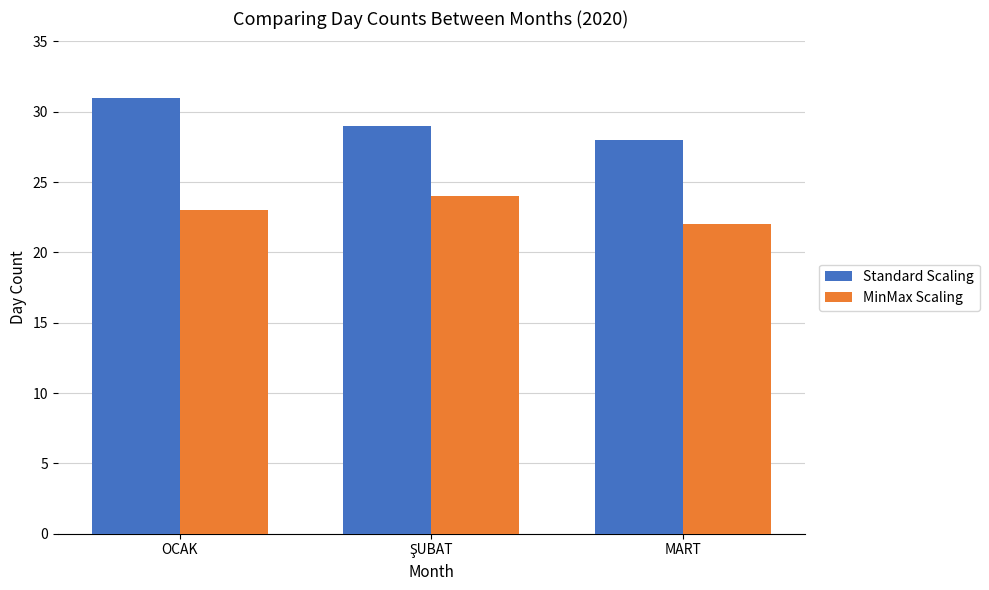

The MinMax Scaling series shows 22 at MART. True or false?

True